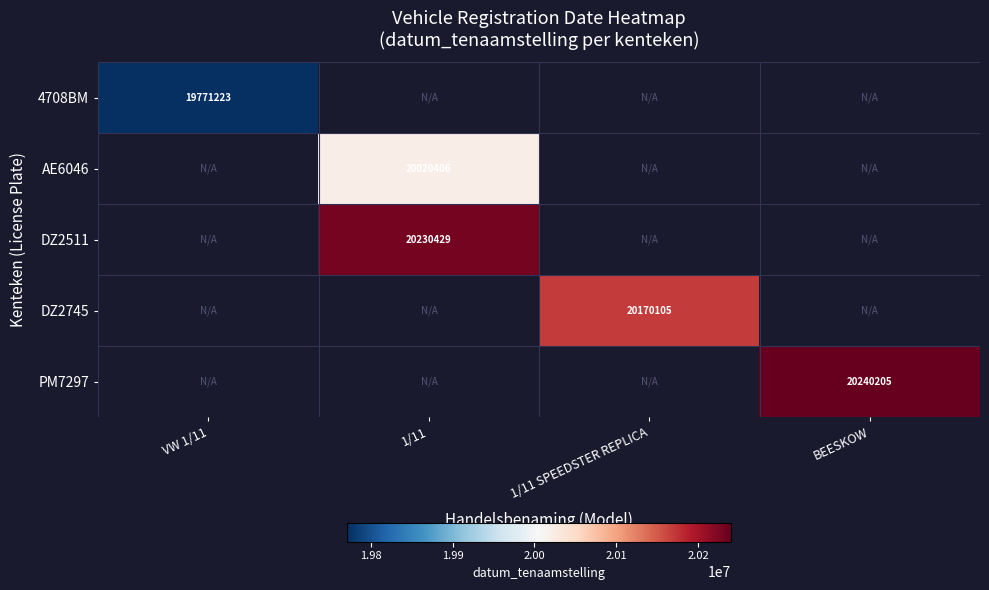

How many data points does each series have?

4